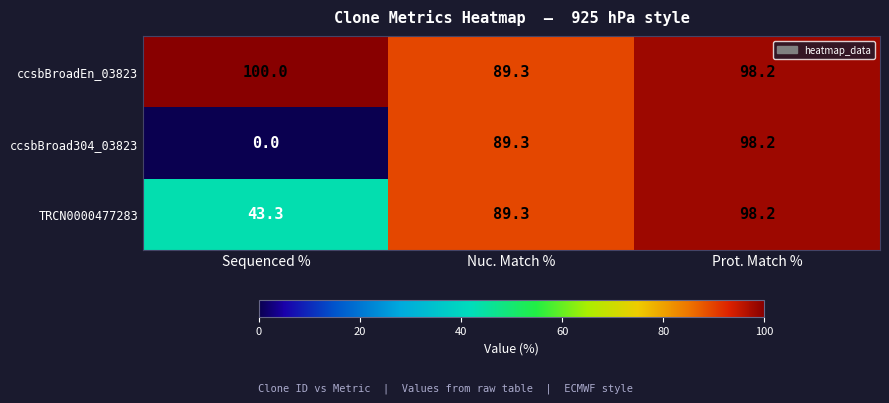

What is the sum of all TRCN0000477283 values?

230.8